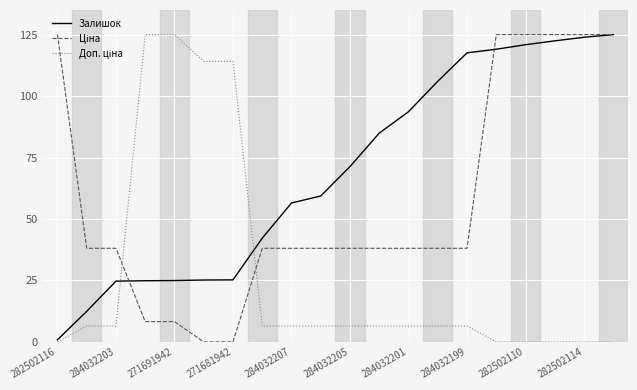

Count the number of categories in the chart.

20